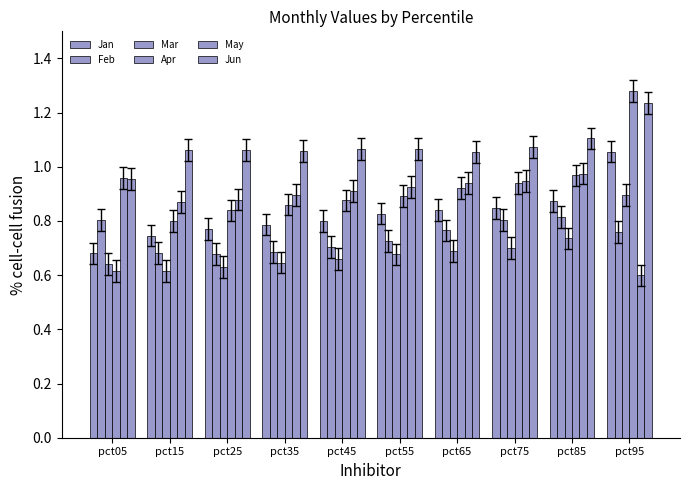

What is the value of the Feb bar at the 1st from the left?

0.8